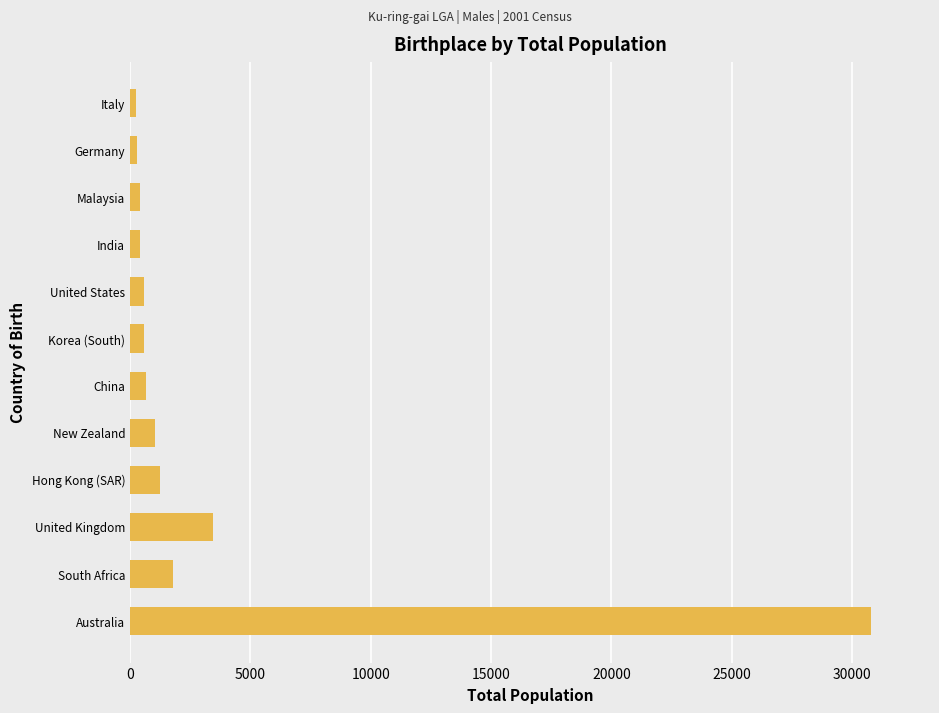

How many bars are there in total?

12